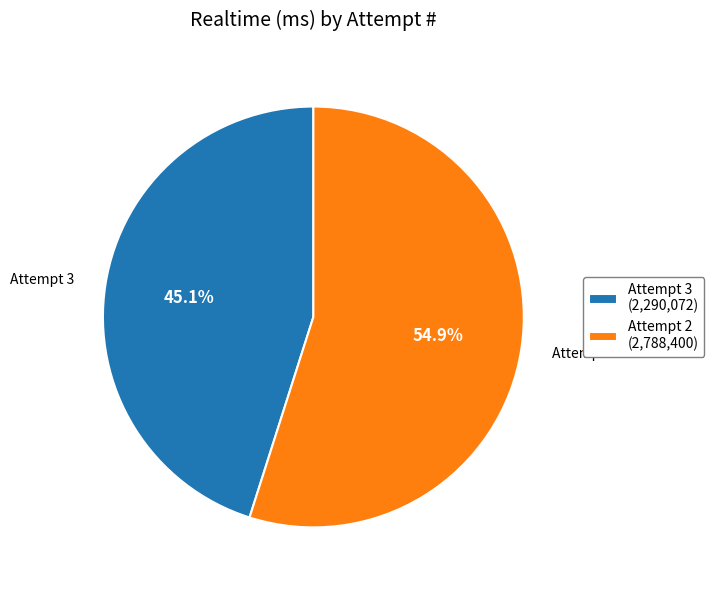

Does Attempt 2 (2,788,400) account for over 50% of the chart?

Yes